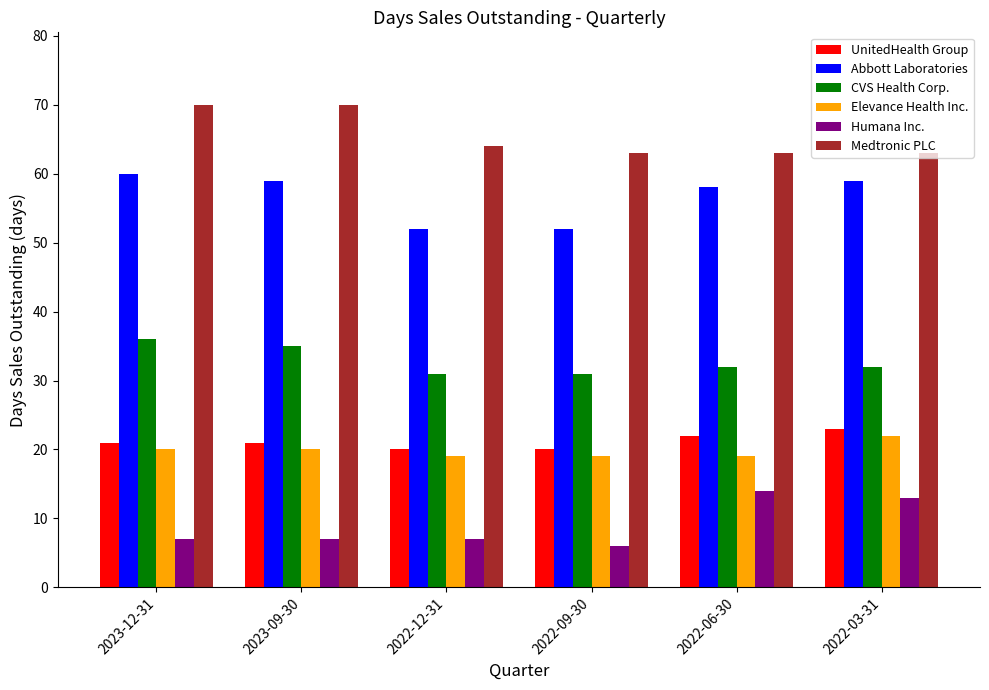

What is the difference between the highest and lowest values at 2022-03-31?

50